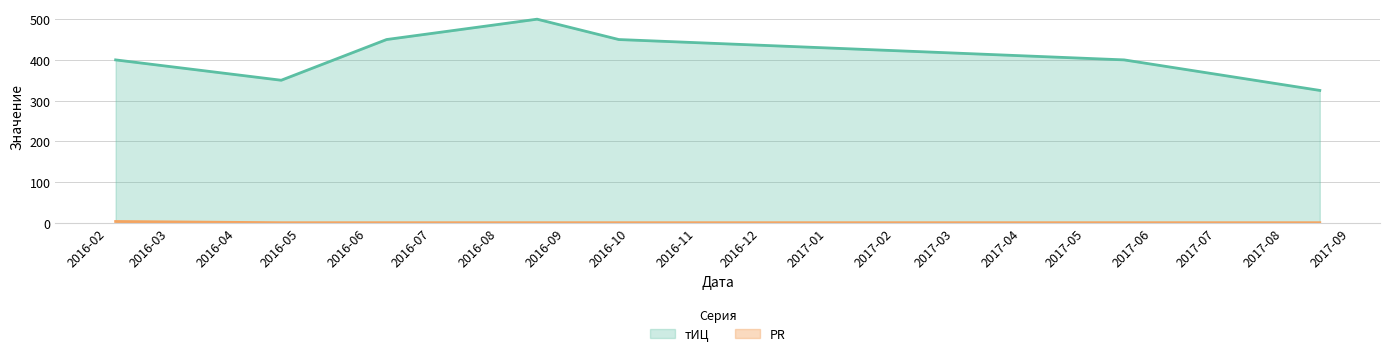

How many positive values does the PR series have?

1